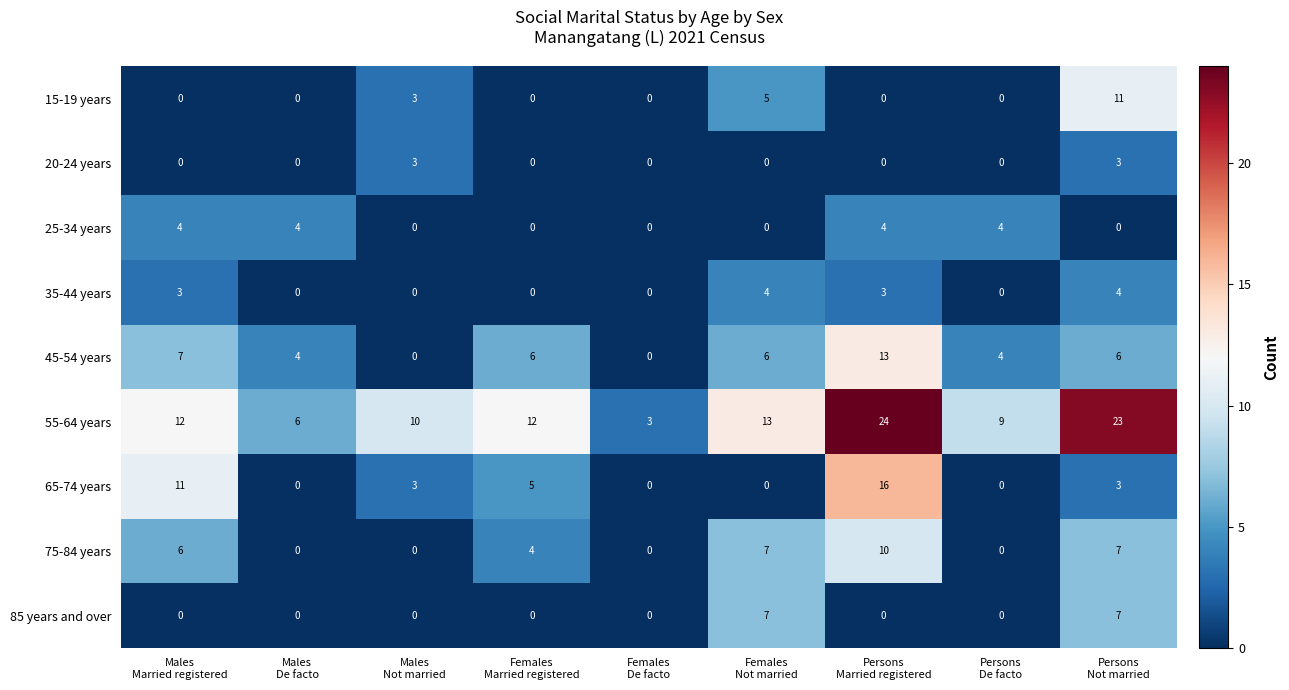

At how many categories does at least one series exceed 1?

9